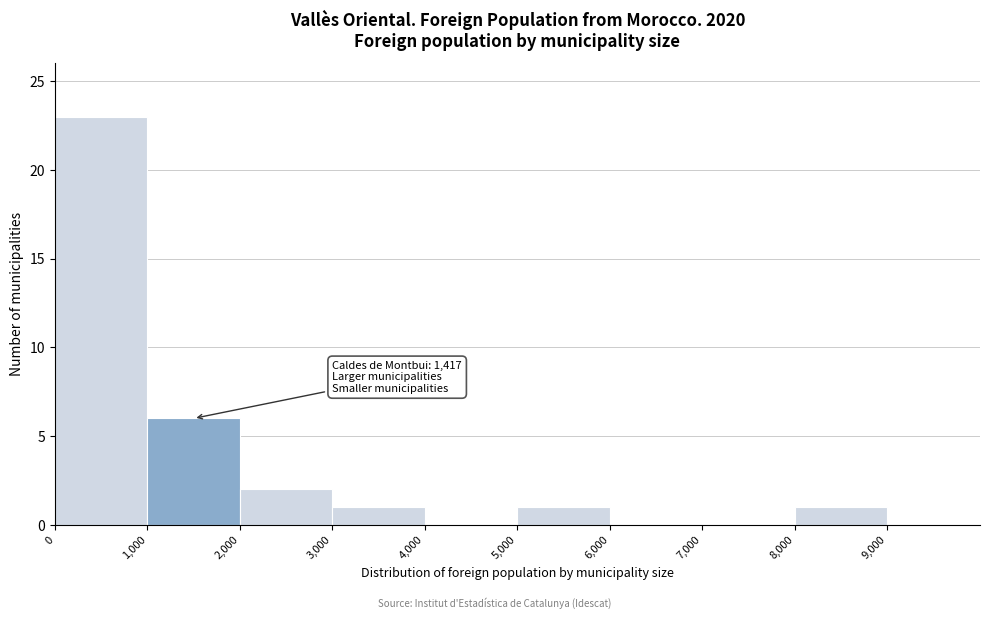

Which range on the x-axis has the tallest bar?

0 to 1000